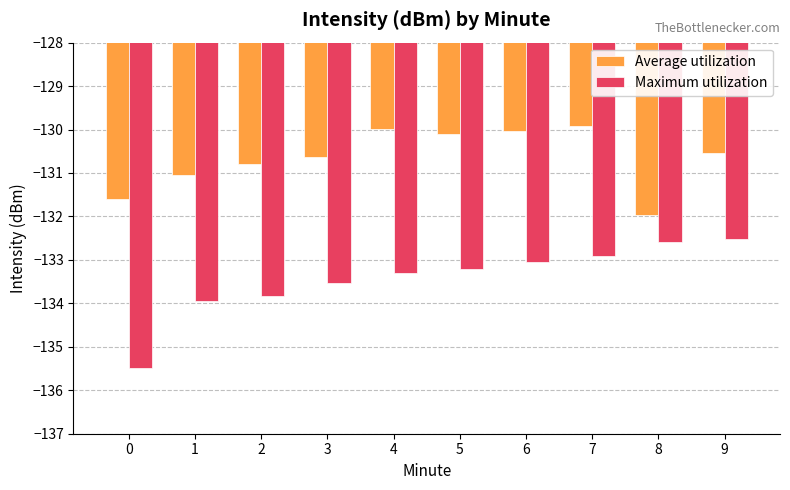

Count the number of data series in this chart.

2